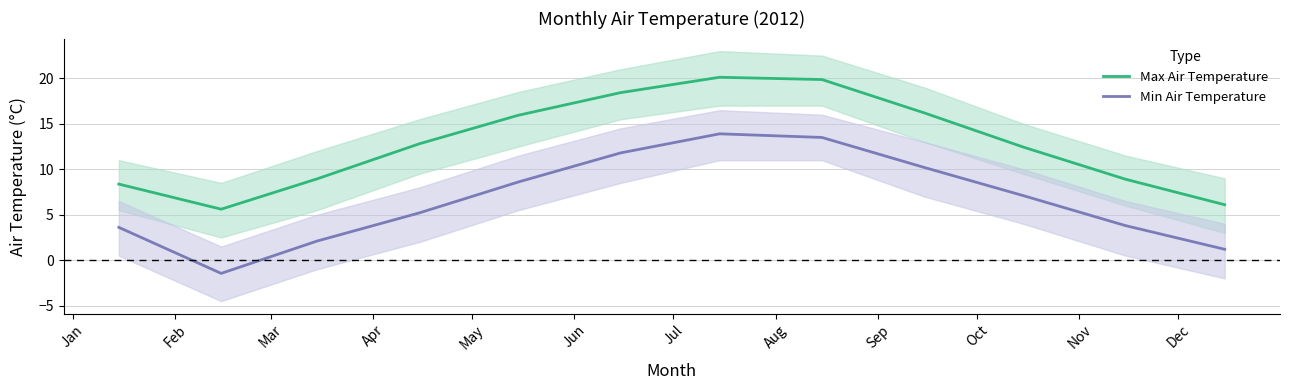

True or false: Max Air Temperature and Min Air Temperature intersect in this chart.

False